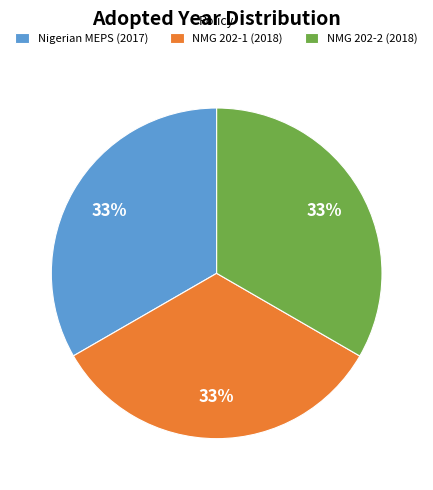

To the nearest percent, what percentage of the pie is Nigerian MEPS (2017)?

33%